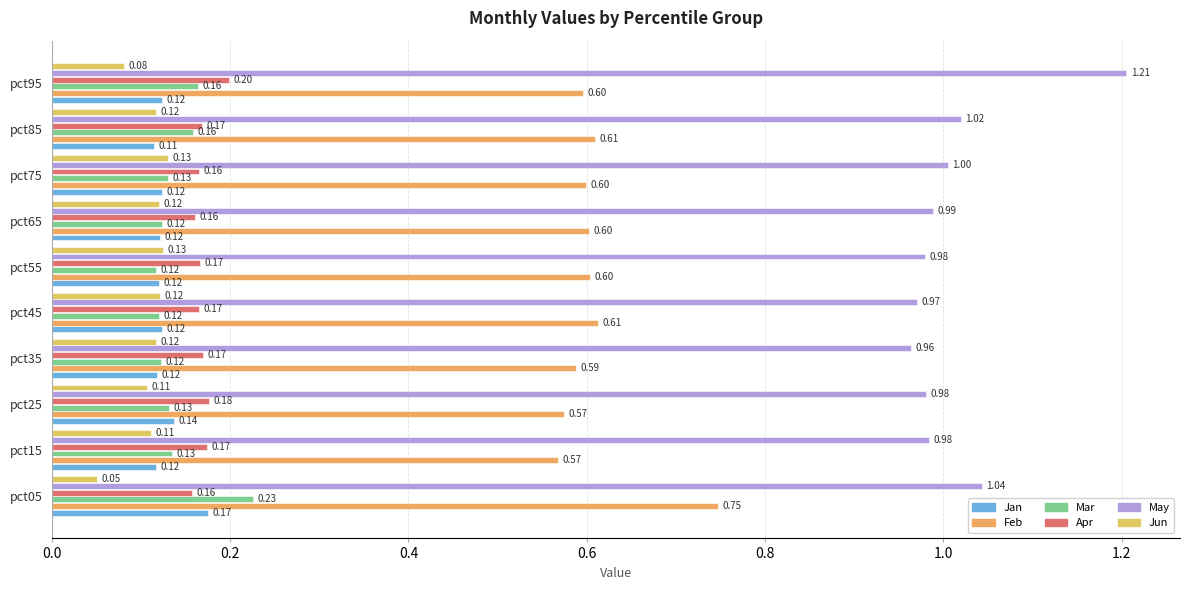

How many distinct data groups are displayed?

6